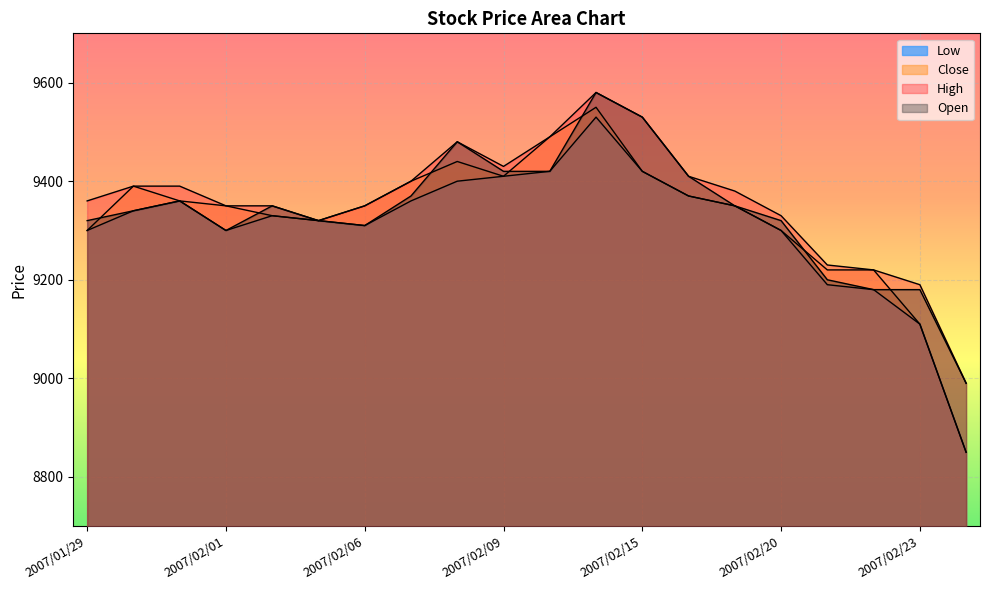

Rank the series by their maximum value, from lowest to highest.

Low, Close, High, Open